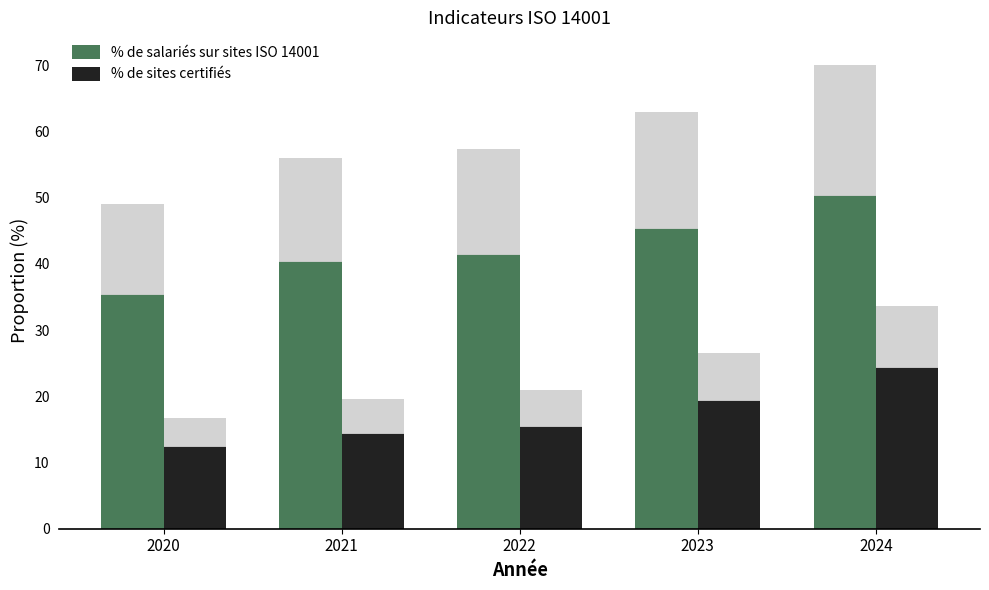

What is the maximum value for % de sites certifiés?

24